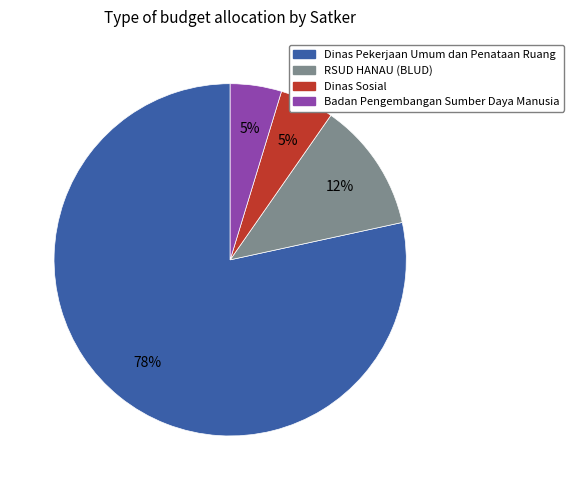

To the nearest percent, what is the average slice percentage?

25%